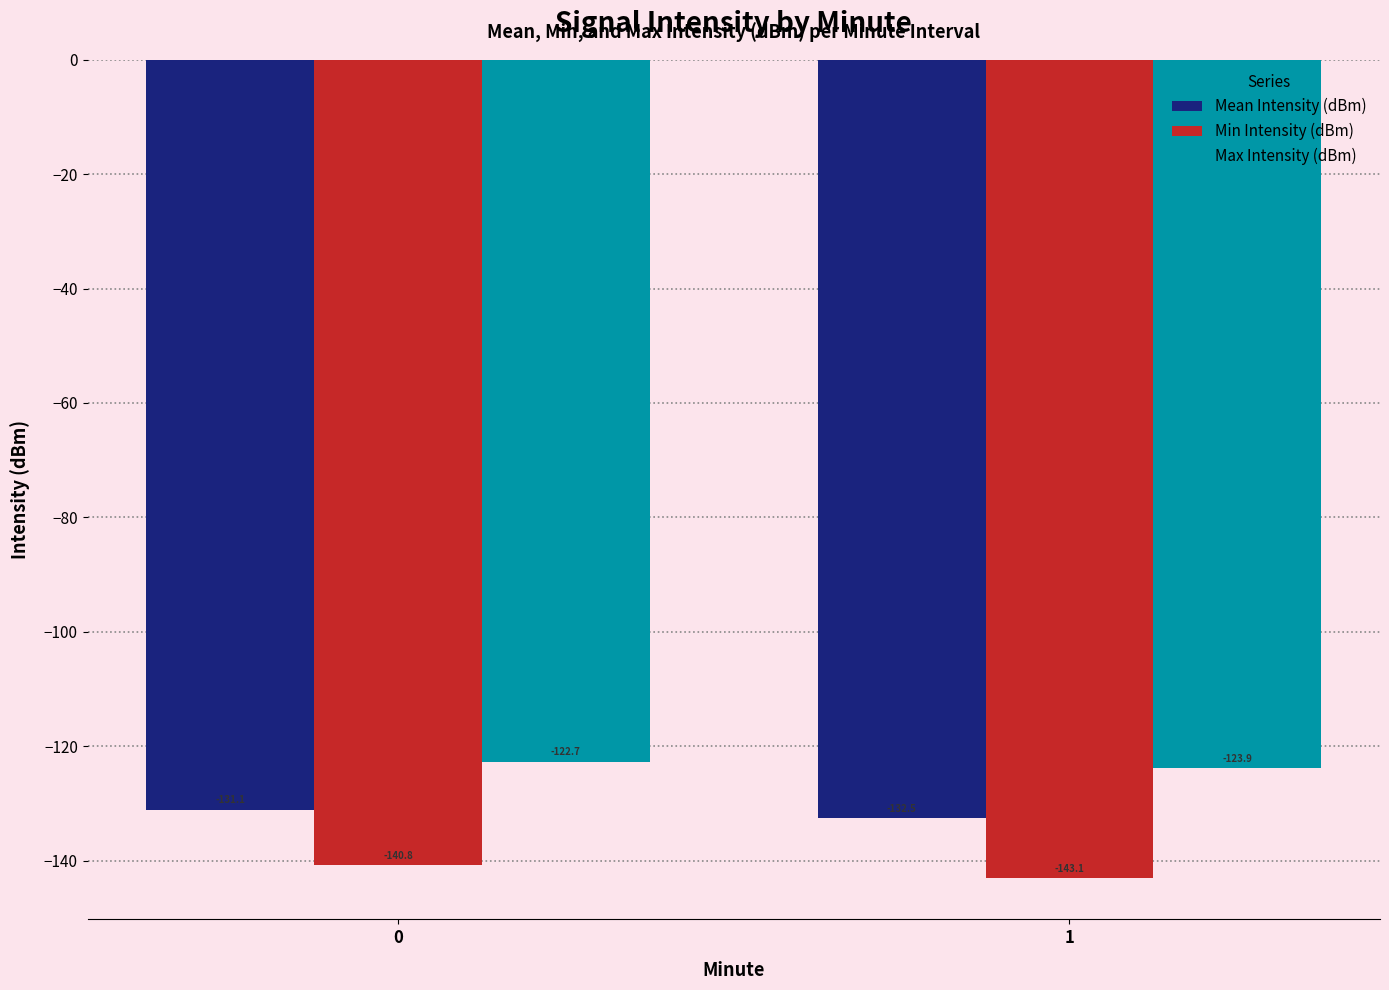

What is the value of the Min Intensity (dBm) bar at the 1st from the left?

-140.8